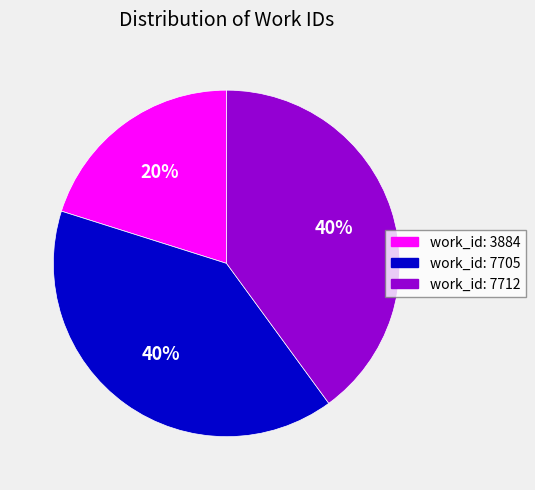

Approximately how many times larger is the value at work_id: 3884 compared to work_id: 7705?

0.5